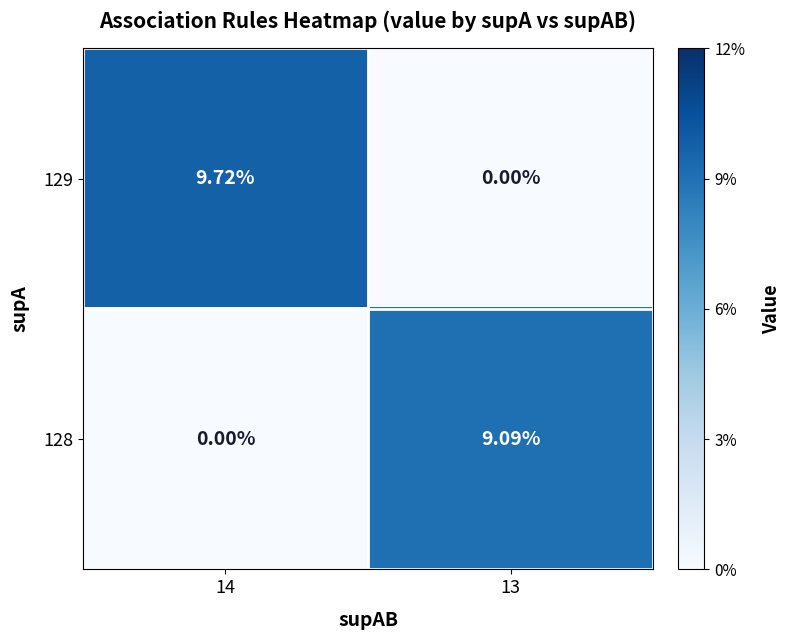

Is the value of 128 at 14 greater than the value of 129 at 14?

No